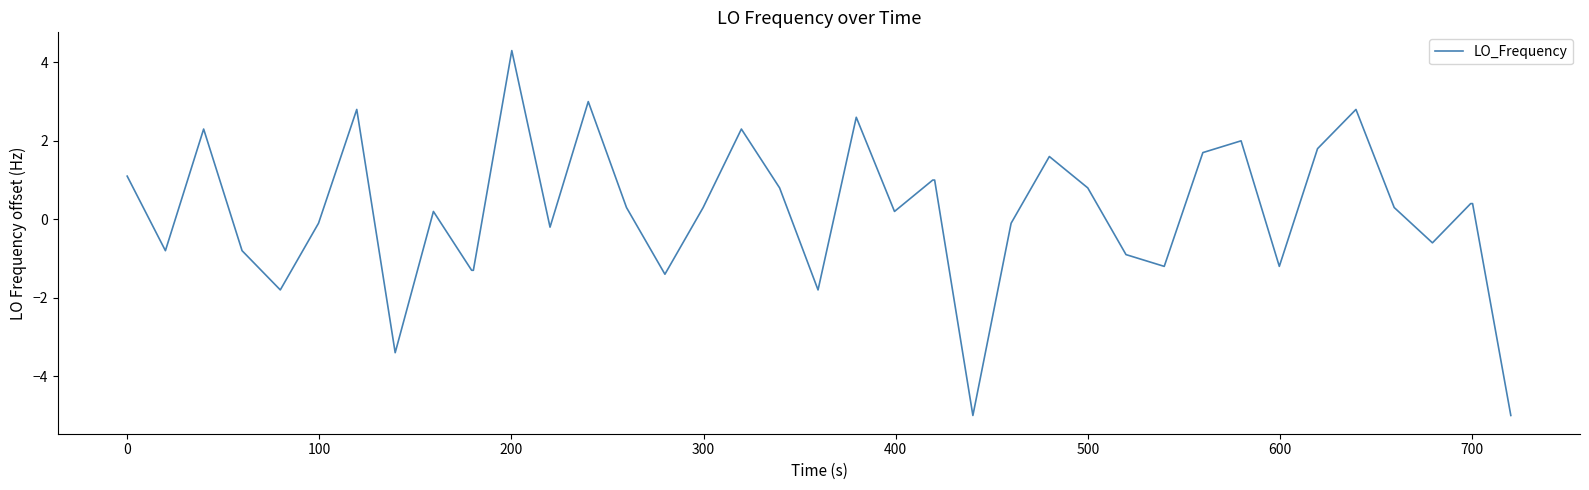

Does the chart display data point markers on the line(s)?

No